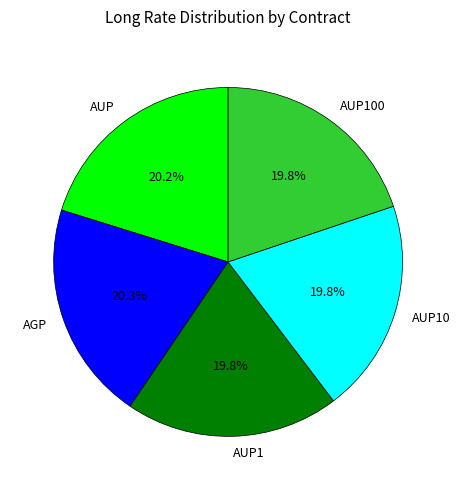

How many slices are in this pie chart?

5